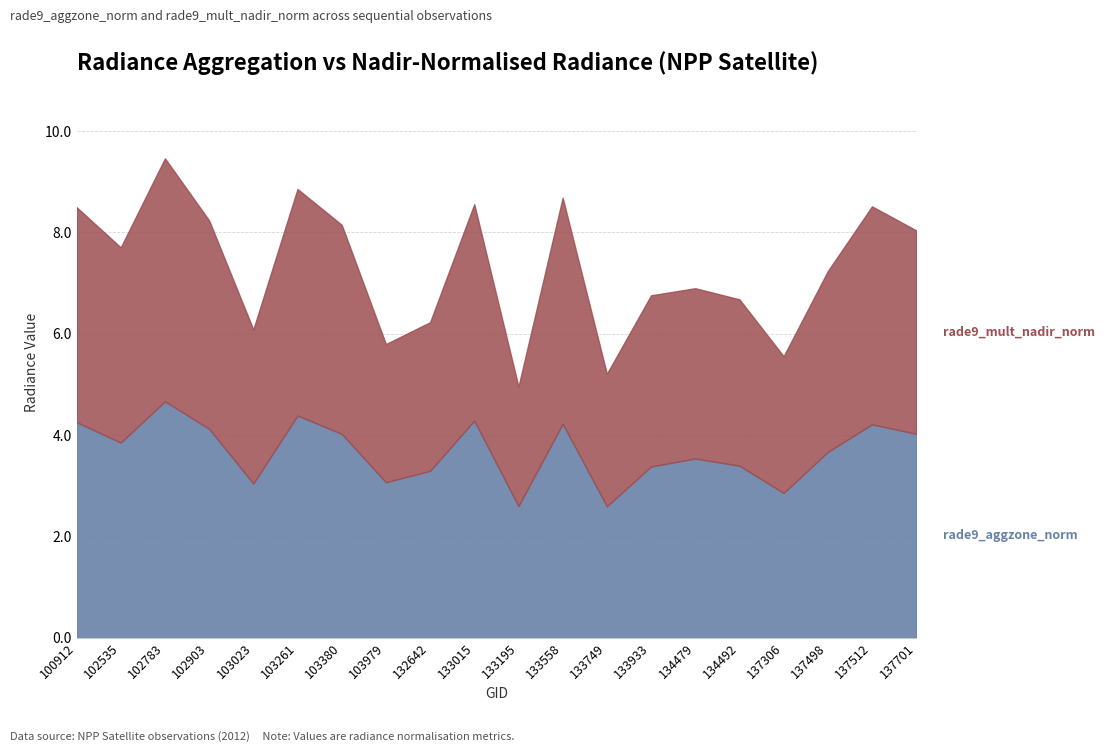

At which category is the sum across all series the highest?

102783